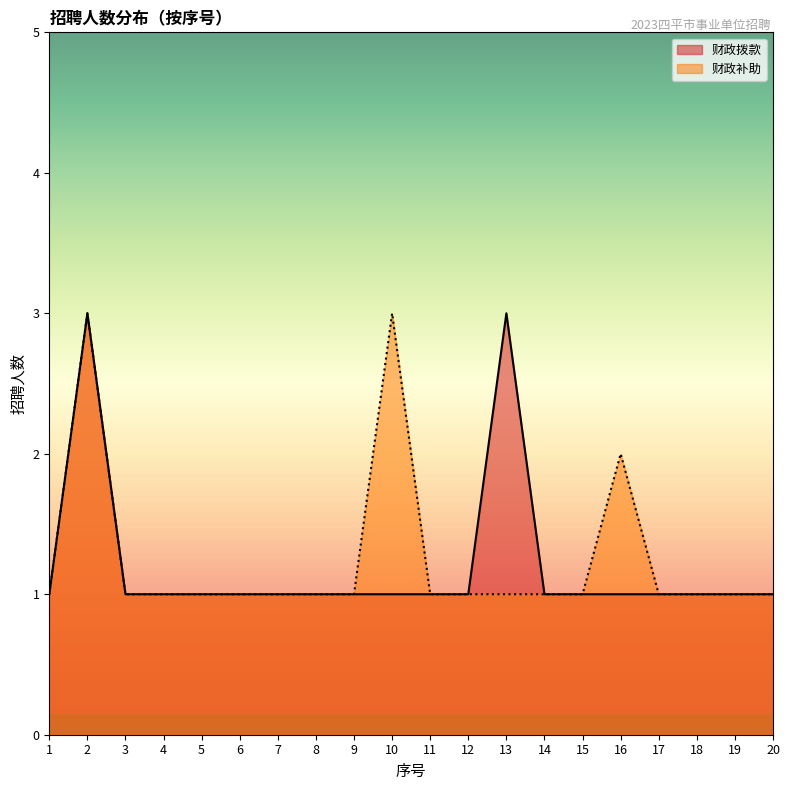

The 财政拨款 series shows 1 at 11. True or false?

True